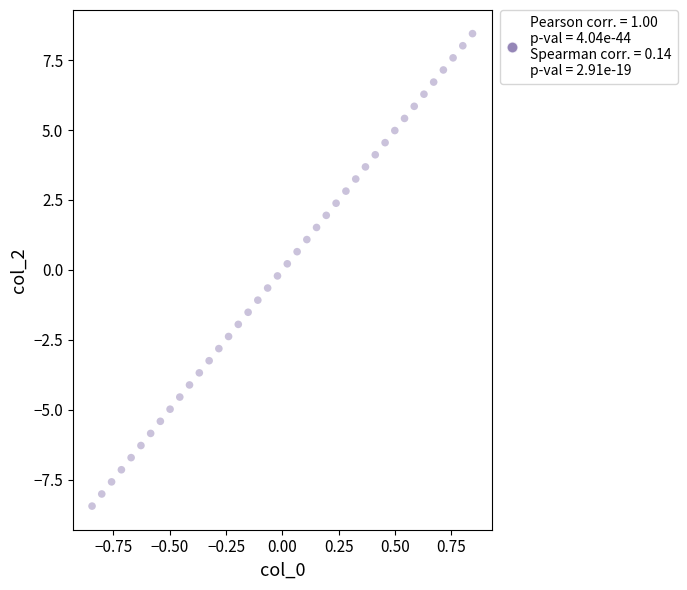

What is the range of X values (max minus min)?

1.7